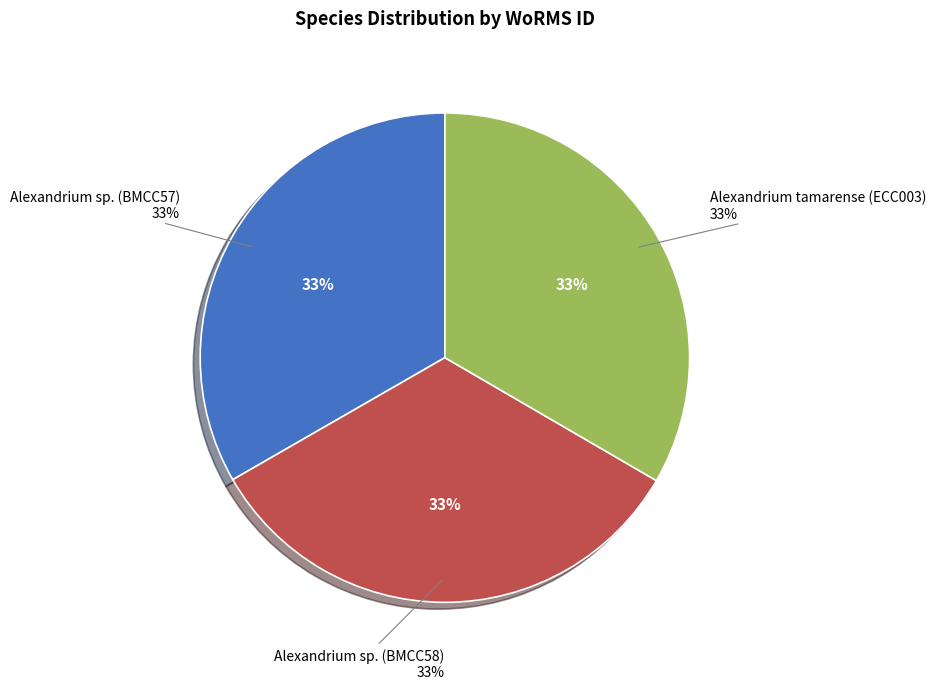

The Alexandrium sp. (BMCC57) slice represents 33% of the pie. True or false?

True